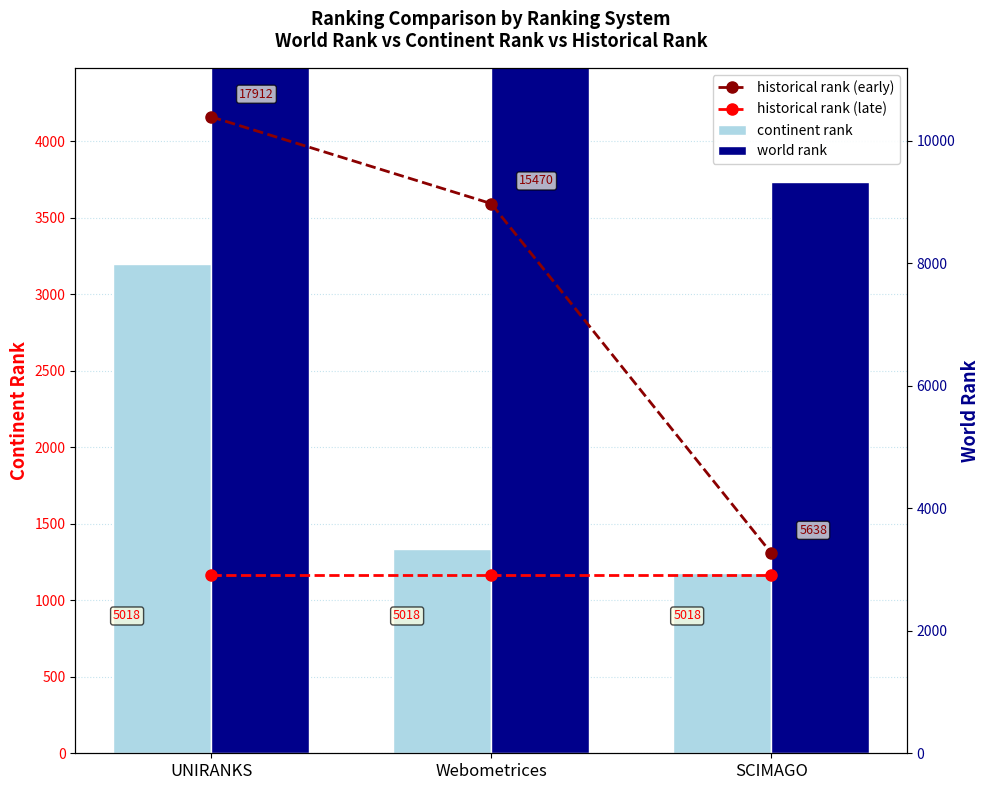

What is the label of the 2nd bar from the right?

Webometrices